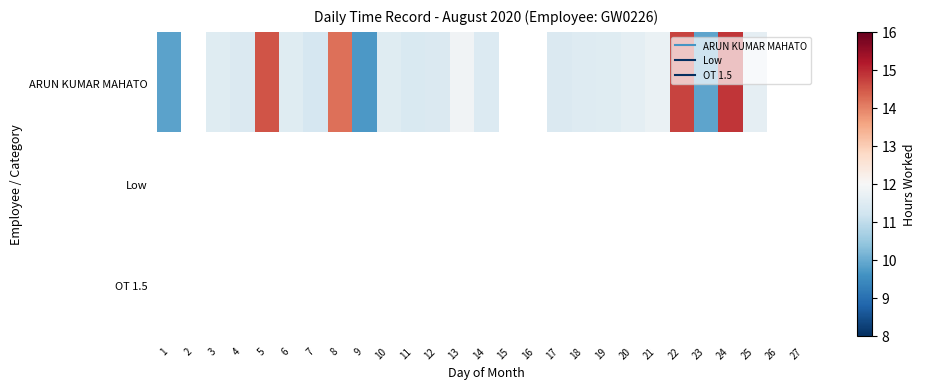

Is the value of OT 1.5 at 20 greater than the value of ARUN KUMAR MAHATO at 22?

No